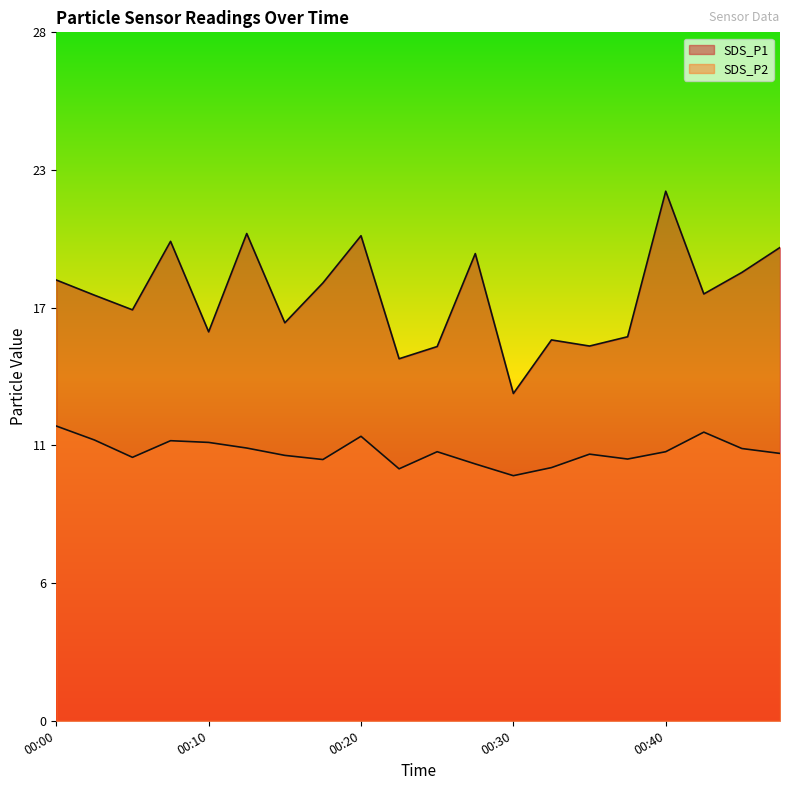

Rank the series by their maximum value, from lowest to highest.

SDS_P2, SDS_P1